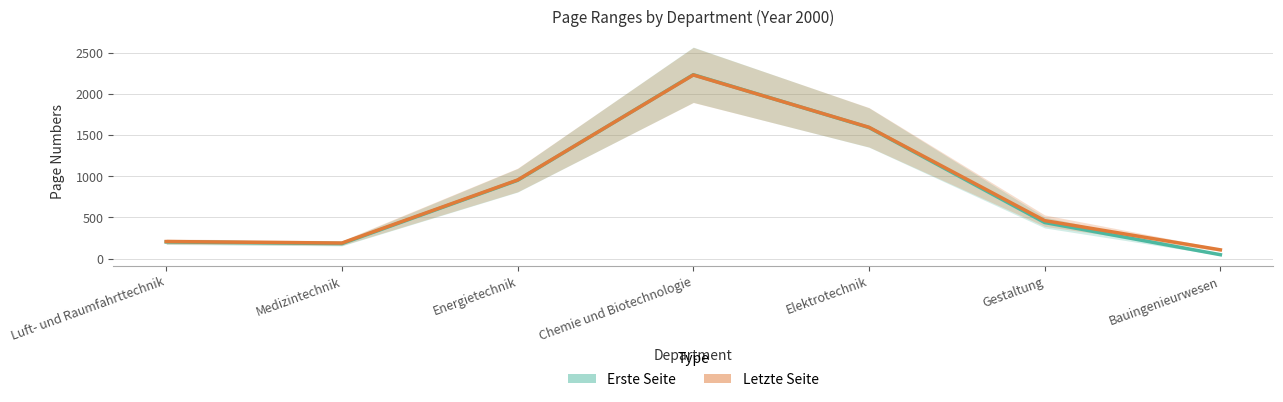

What is the difference between the maximum and minimum values in the Erste Seite series?

2184.6